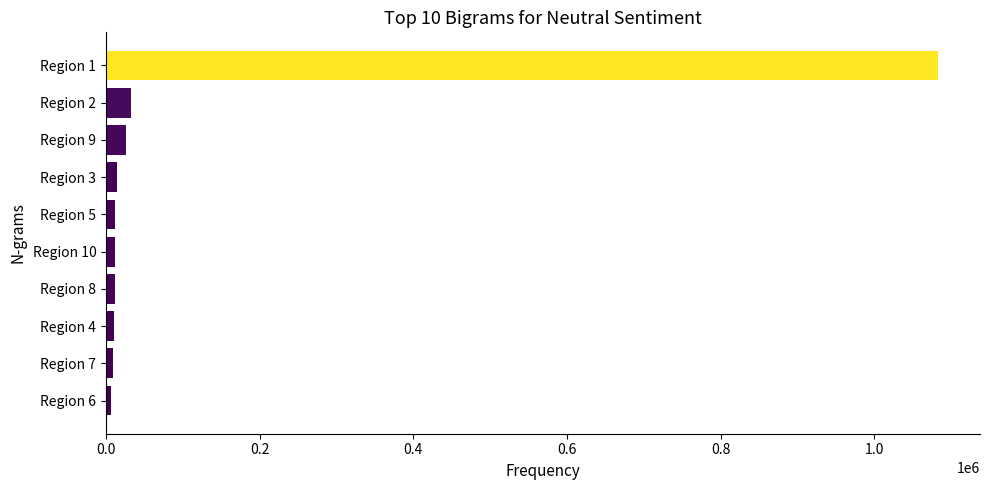

What is the difference between the maximum and minimum values?

1076430